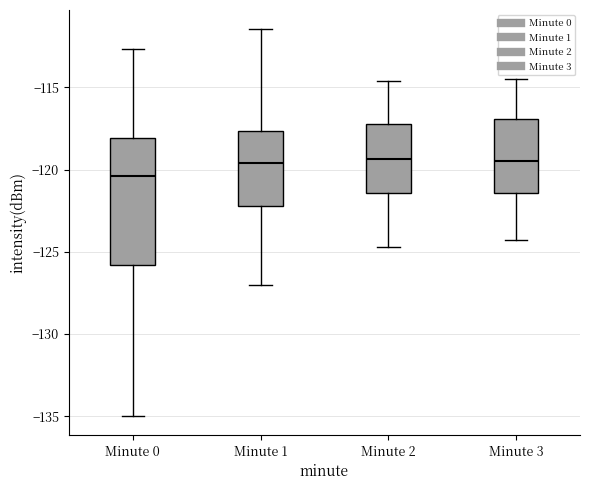

Reading left to right, transcribe this box plot: for each box, give where its median line is, the range the box spans, and where its two whiskers end, as read against the y-axis. The values are not printed on the chart, so give them approximately, as read against the axis.

Minute 0: median -120.5, box -126.0 to -118.0, whiskers -135.0 to -112.5
Minute 1: median -119.5, box -122.0 to -117.5, whiskers -127.0 to -111.5
Minute 2: median -119.5, box -121.5 to -117.0, whiskers -124.5 to -114.5
Minute 3: median -119.5, box -121.5 to -117.0, whiskers -124.5 to -114.5